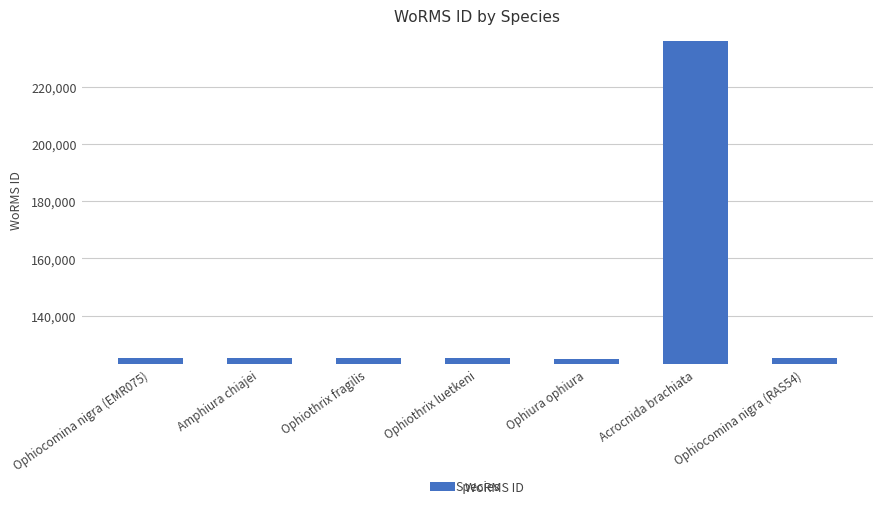

What is the smallest value displayed?

124929